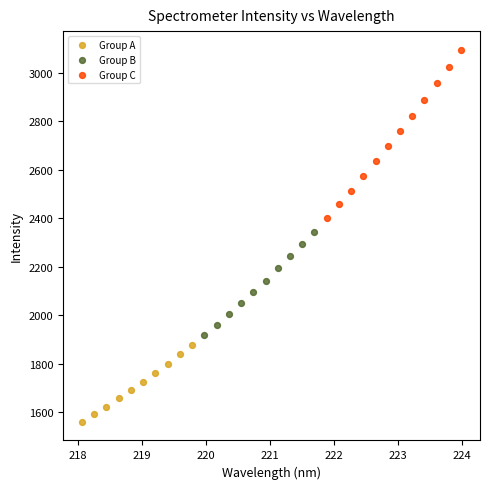

Which series contains the highest Y value?

Group C